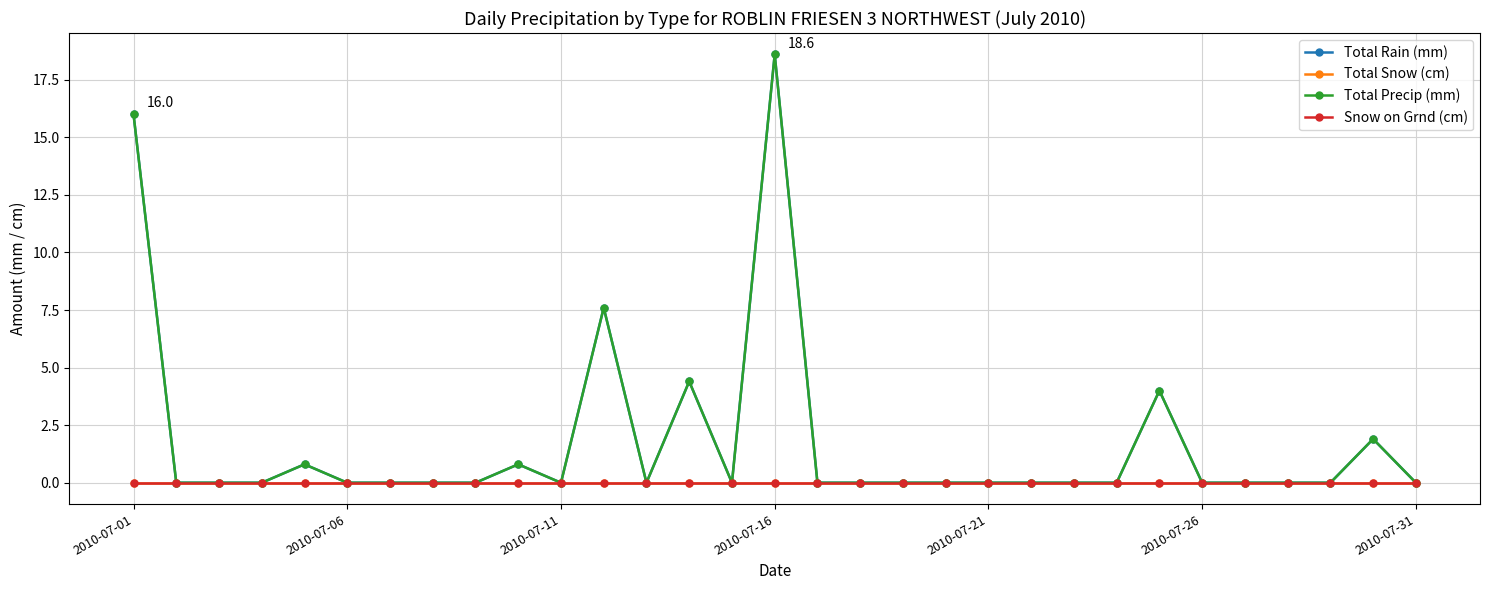

Which category has the lowest value across all series?

2010-07-06